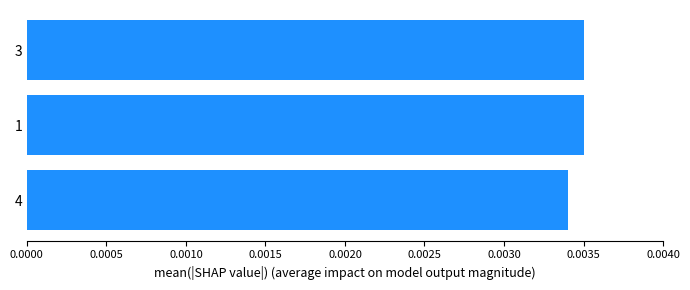

At which category does the chart reach its minimum across all series?

4